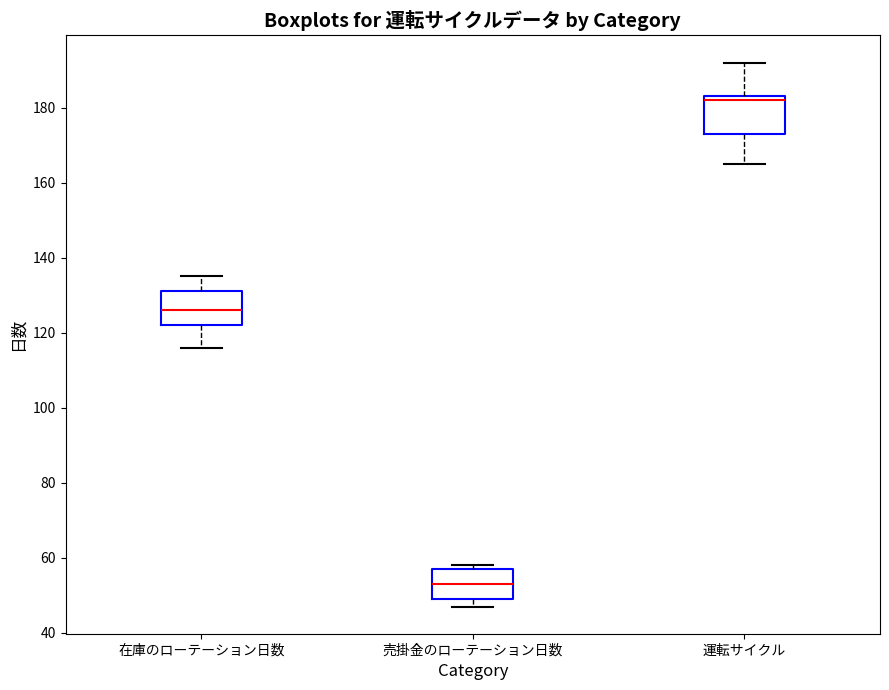

Reading left to right, read every box against the y-axis: the position of its median line, the range the box covers, and the ends of its whiskers. The values are not printed on the chart, so give them approximately, as read against the axis.

在庫のローテーション日数: median 126, box 122 to 132, whiskers 116 to 136
売掛金のローテーション日数: median 54, box 50 to 58, whiskers 48 to 58 (just above the box's upper edge)
運転サイクル: median 182, box 174 to 184, whiskers 166 to 192